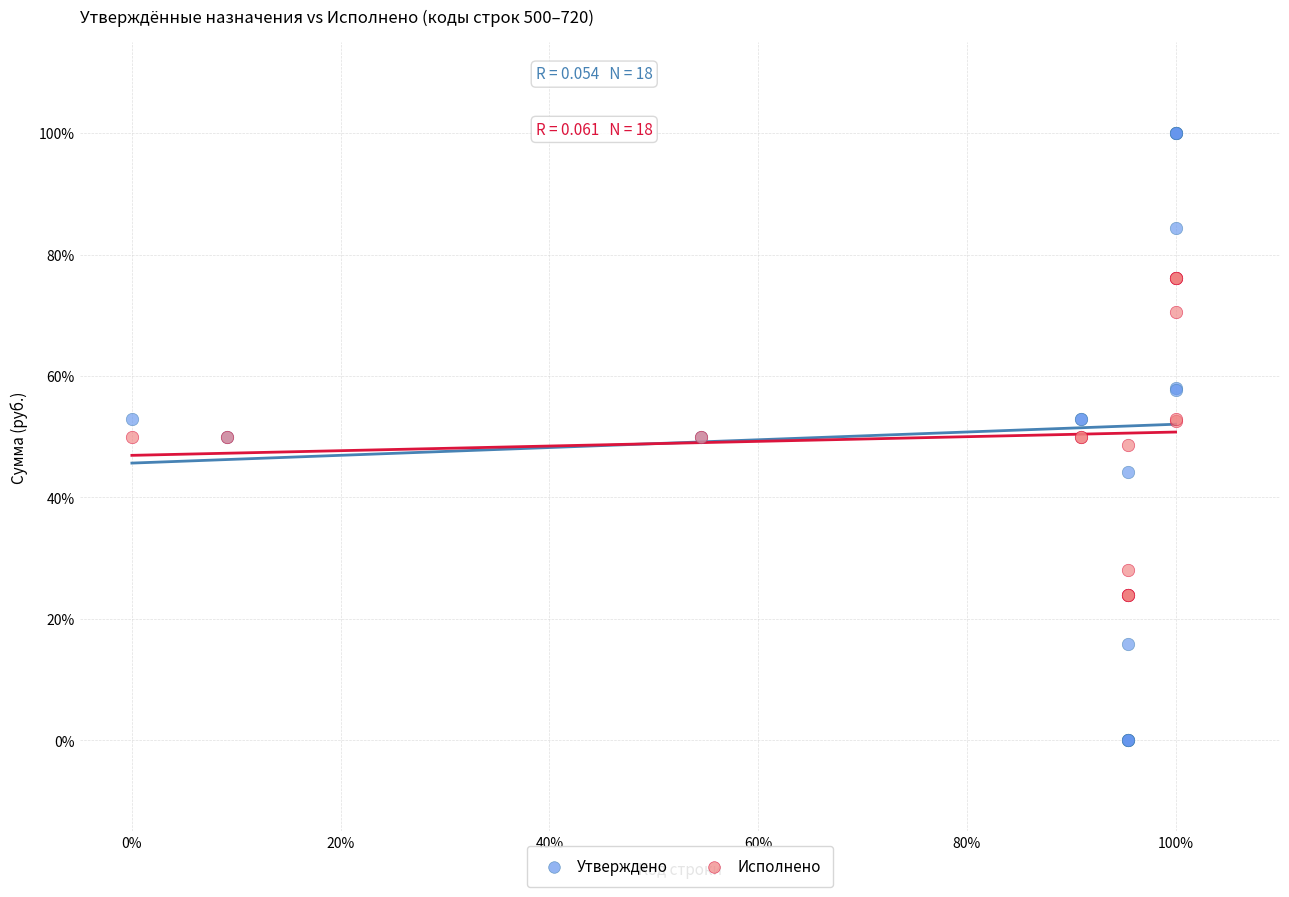

Which series contains the highest Y value?

Утверждено